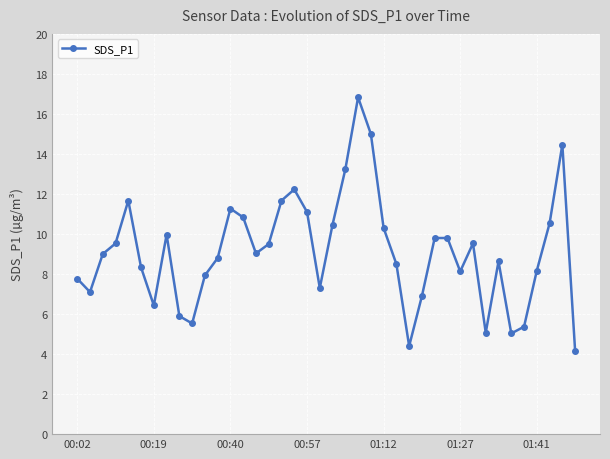

How many series are shown in this chart?

1